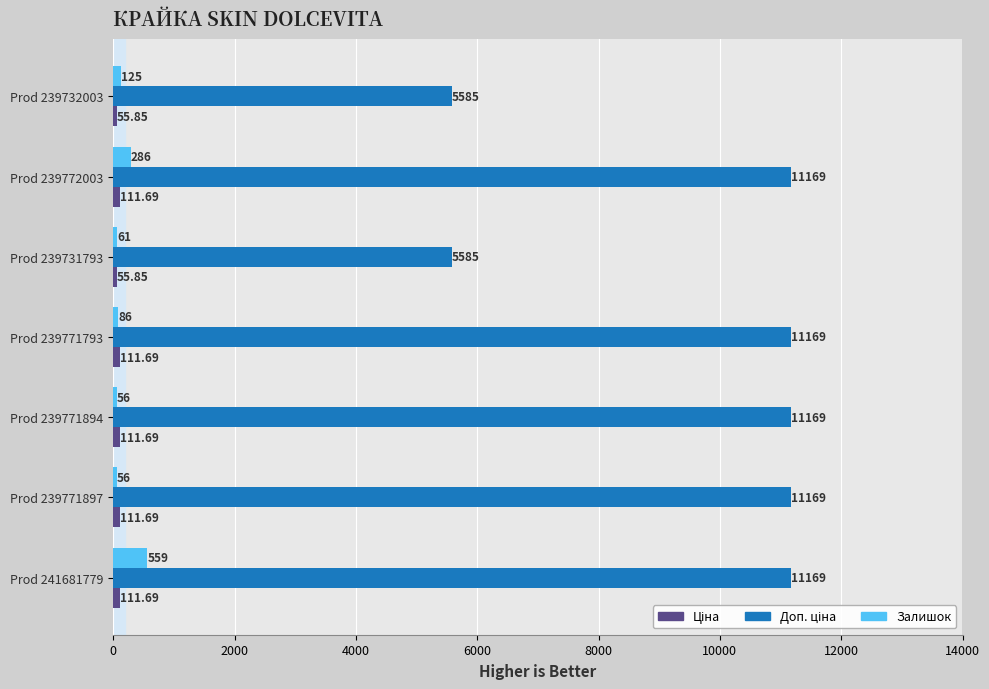

What is the difference between the highest and lowest values at Prod 239771793?

11083.0